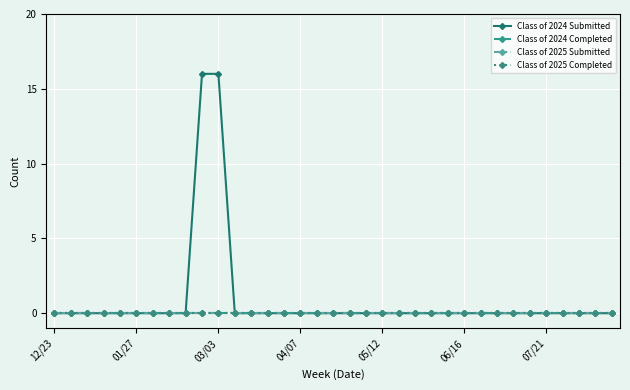

True or false: Class of 2024 Submitted has more than 2 interior local peaks.

False